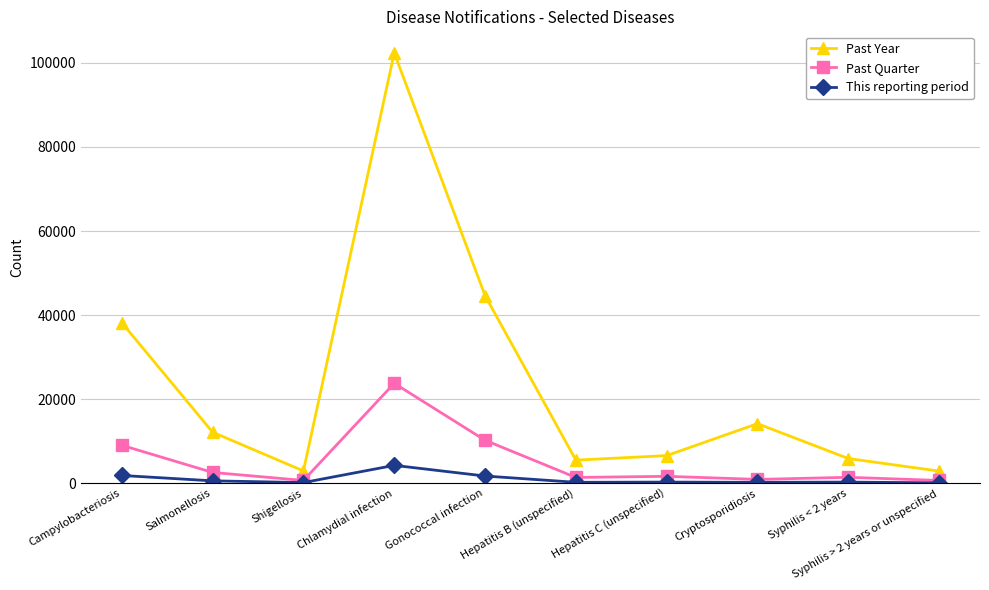

Which series has the widest spread of values?

Past Year